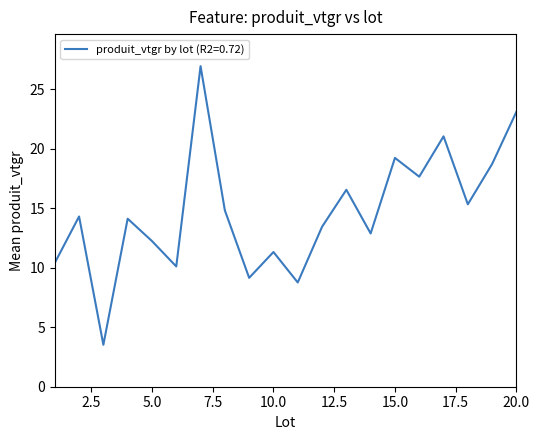

What is the difference between the maximum and minimum values?

23.4